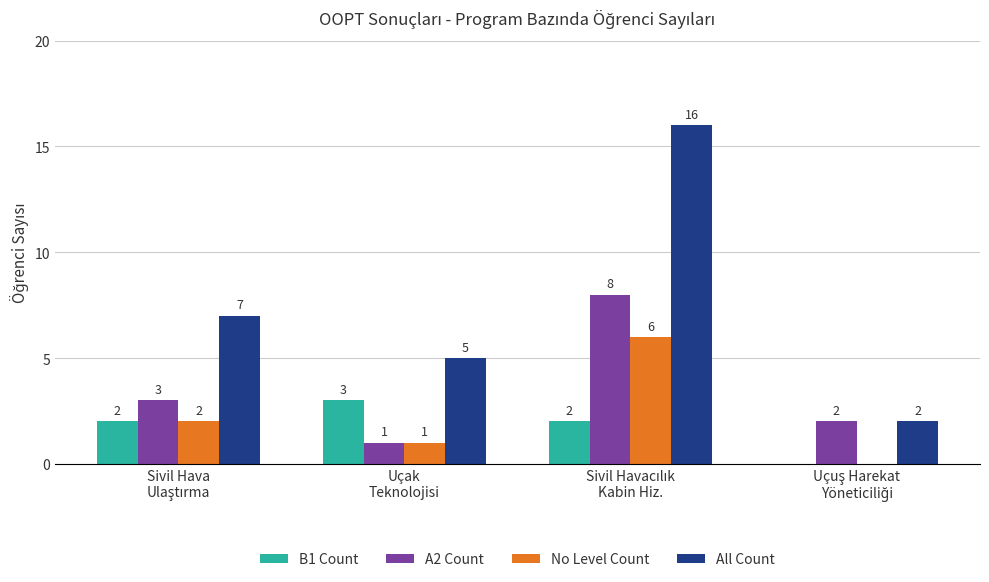

Which series has the largest total across all categories?

All Count